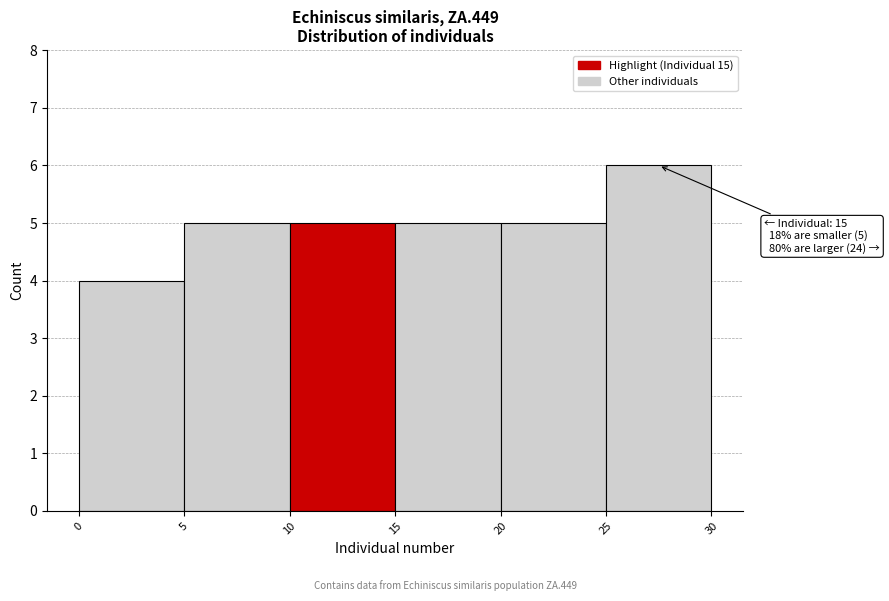

Which range on the x-axis has the tallest bar?

25 to 30